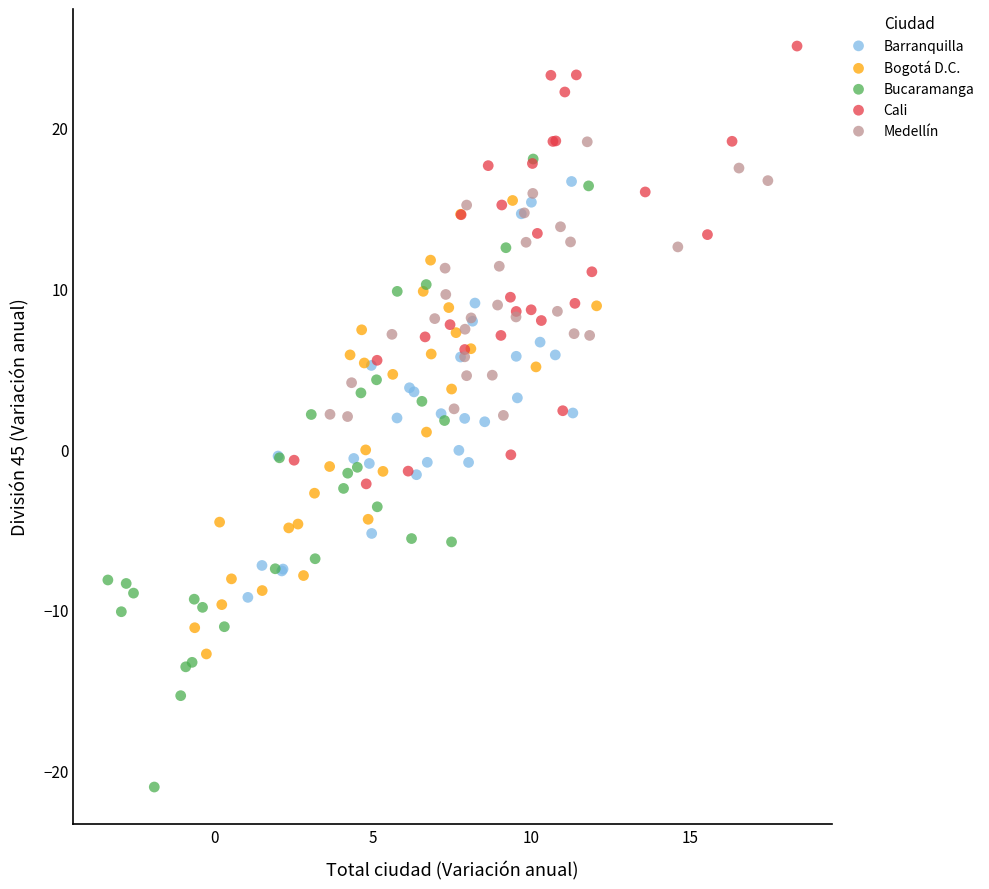

Which series has the widest spread of Y values?

Bucaramanga